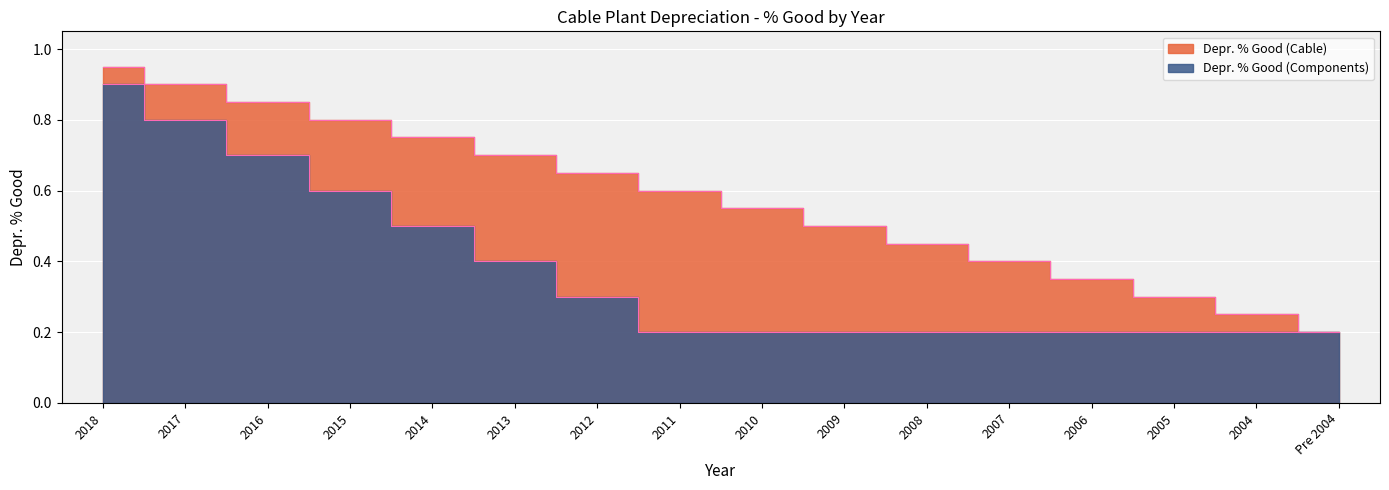

How many categories are shown in the chart?

16